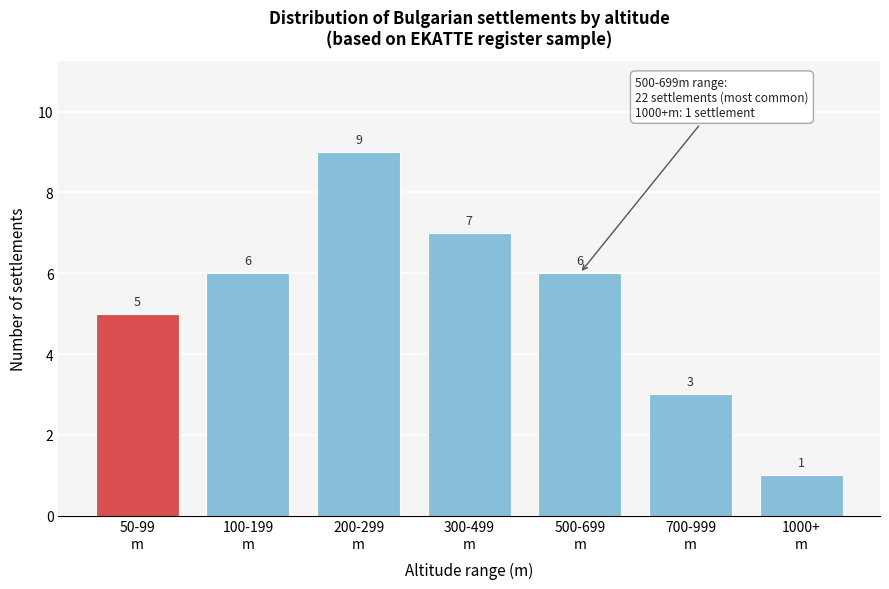

Reading left to right, transcribe all the data shown in this chart.

5	6	9	7	6	3	1